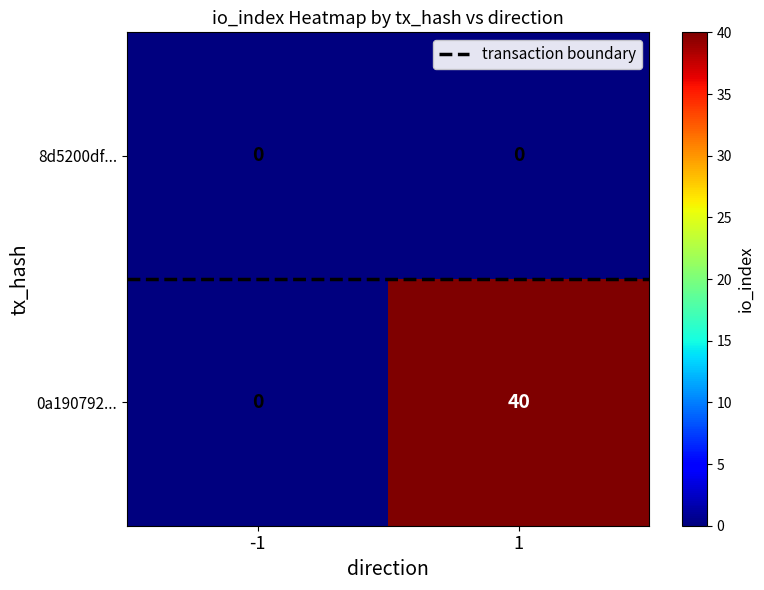

How many data points does each series have?

2